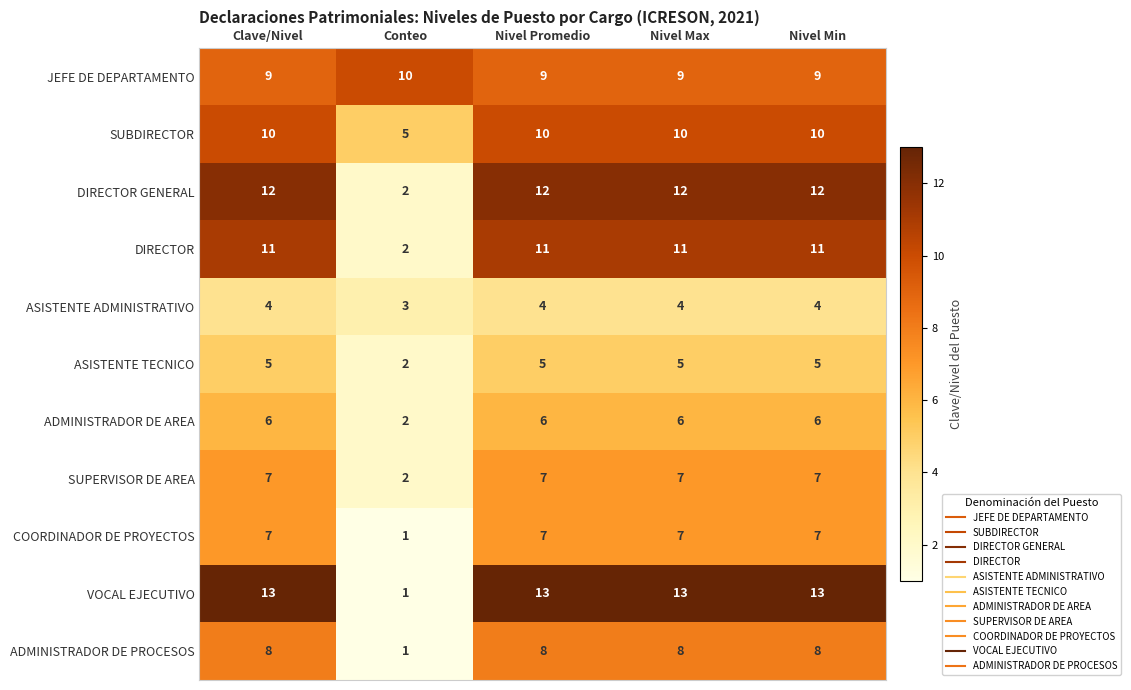

At how many categories does at least one series exceed 1?

5